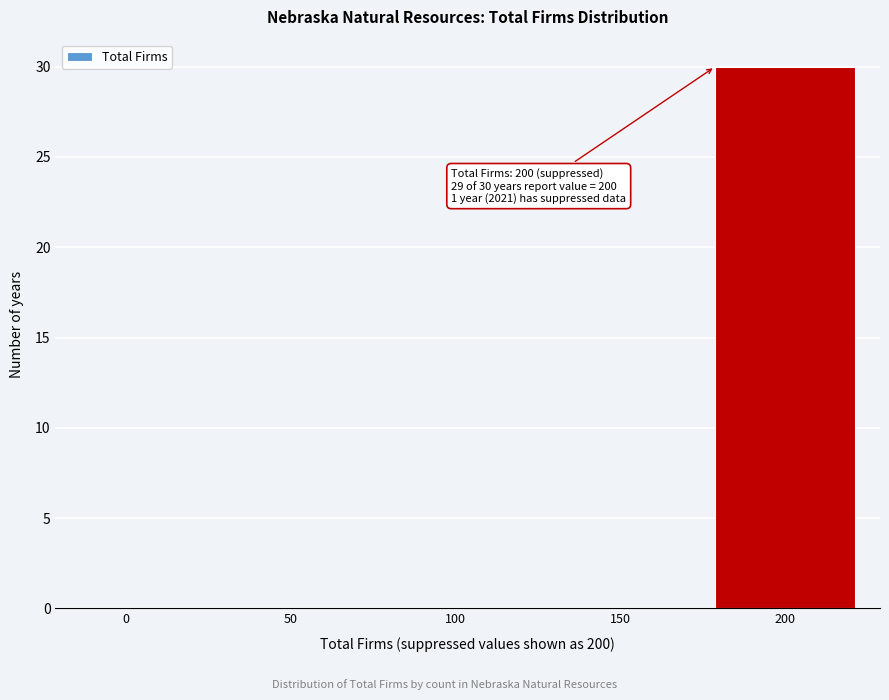

Reading left to right, what are all the values shown in this chart?

0=0	50=0	100=0	150=0	200=30